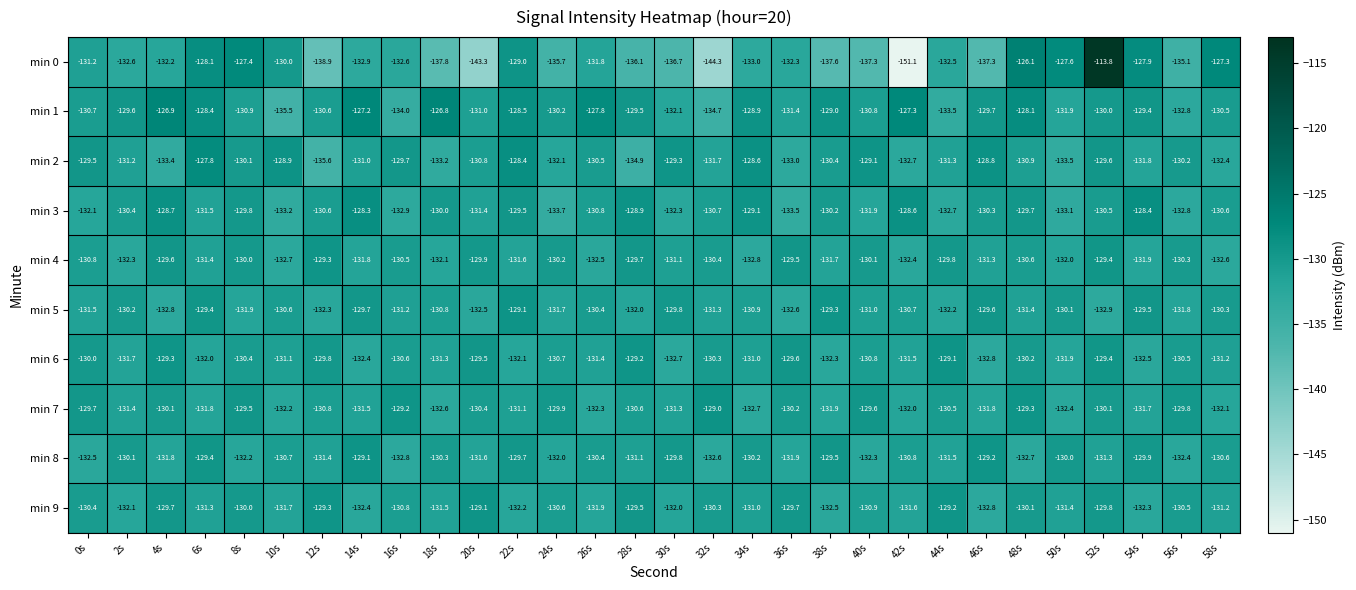

Which series has the widest spread of values?

min 0